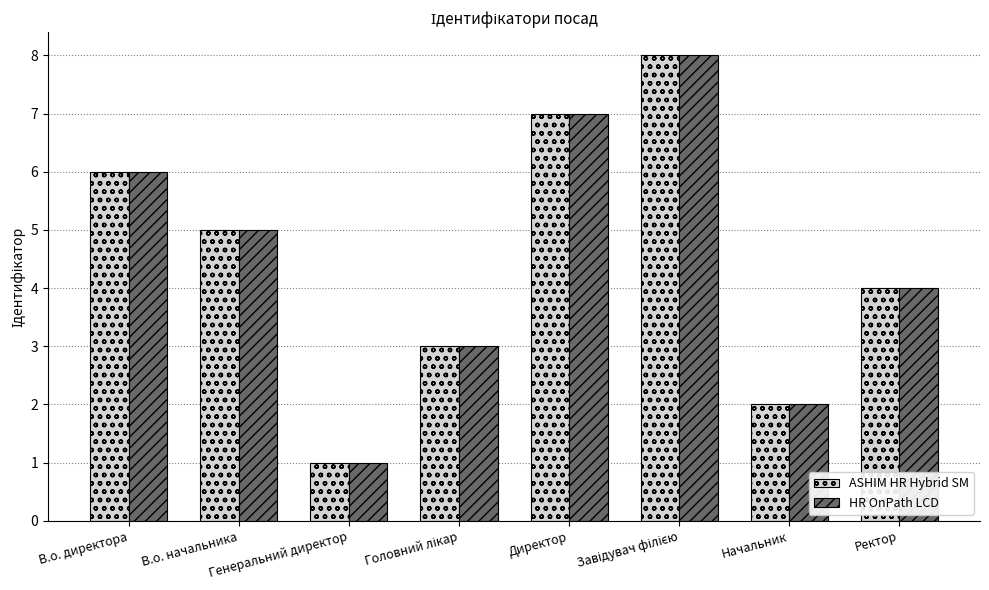

What is the label of the 4th bar from the right?

Директор